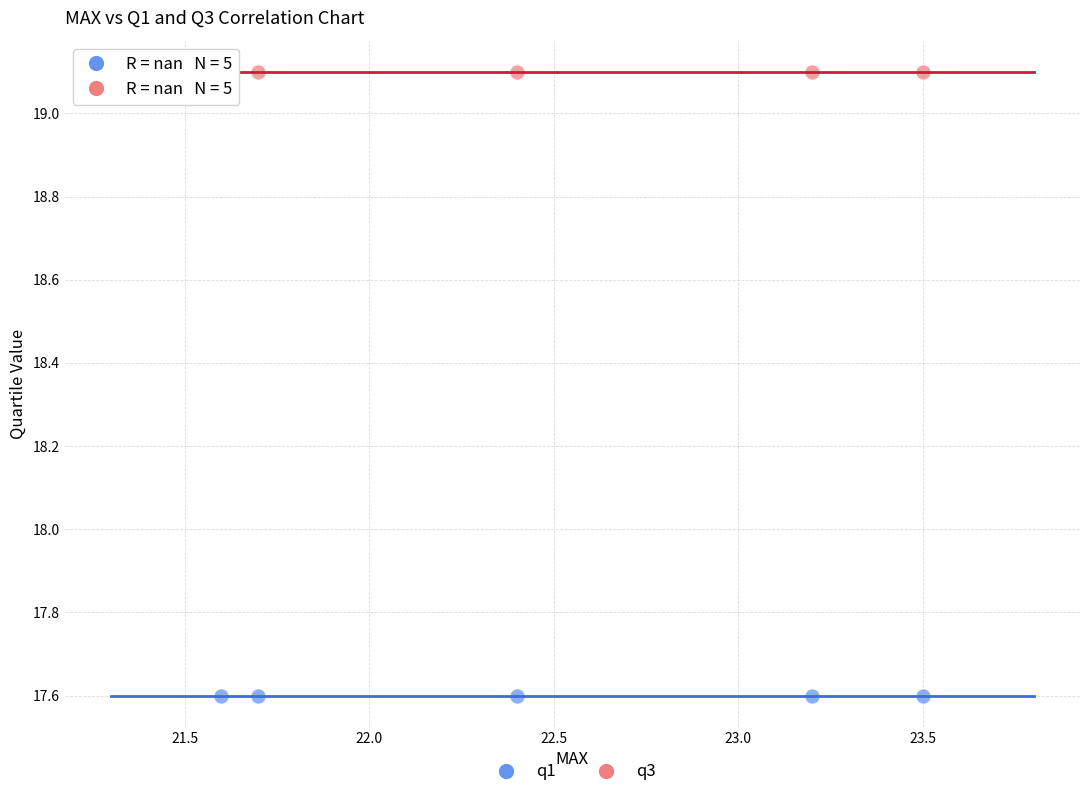

Which series reaches the maximum Y coordinate?

q3